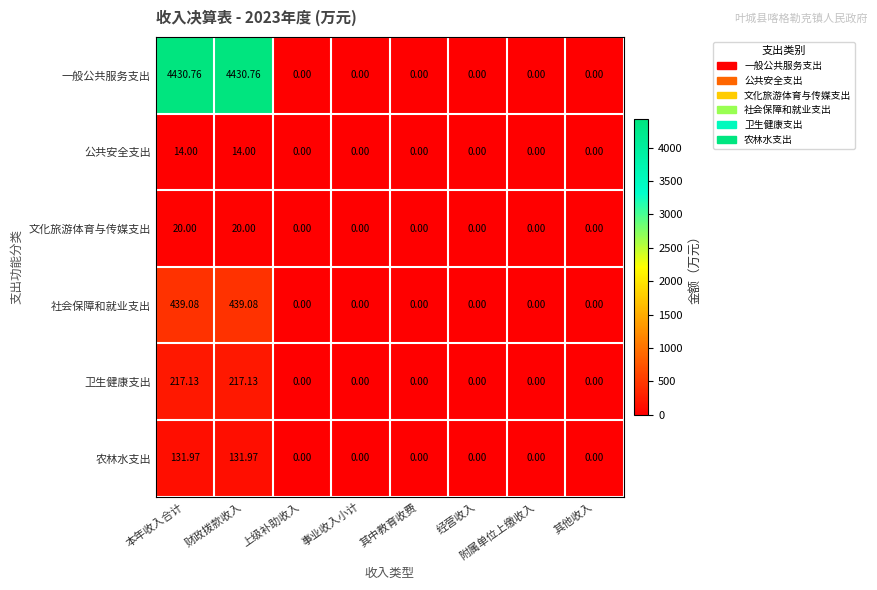

List the series in order of their peak value, lowest first.

公共安全支出, 文化旅游体育与传媒支出, 农林水支出, 卫生健康支出, 社会保障和就业支出, 一般公共服务支出